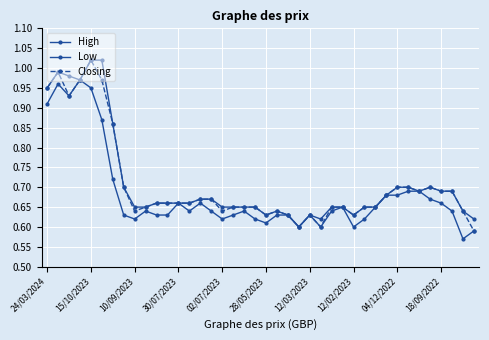

How many categories are shown in the chart?

40